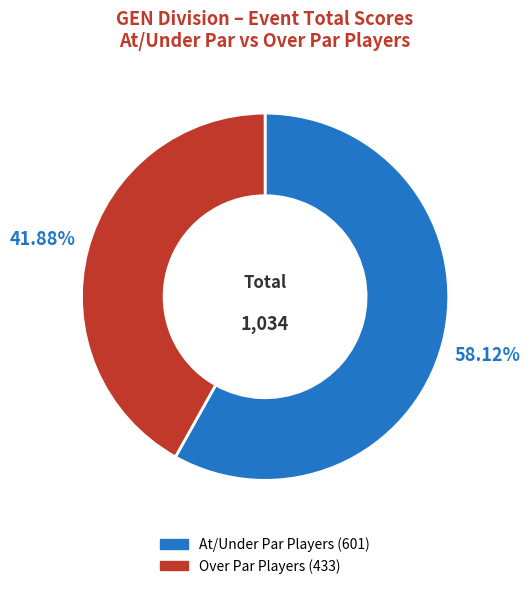

To the nearest percent, what is the average slice percentage?

50%